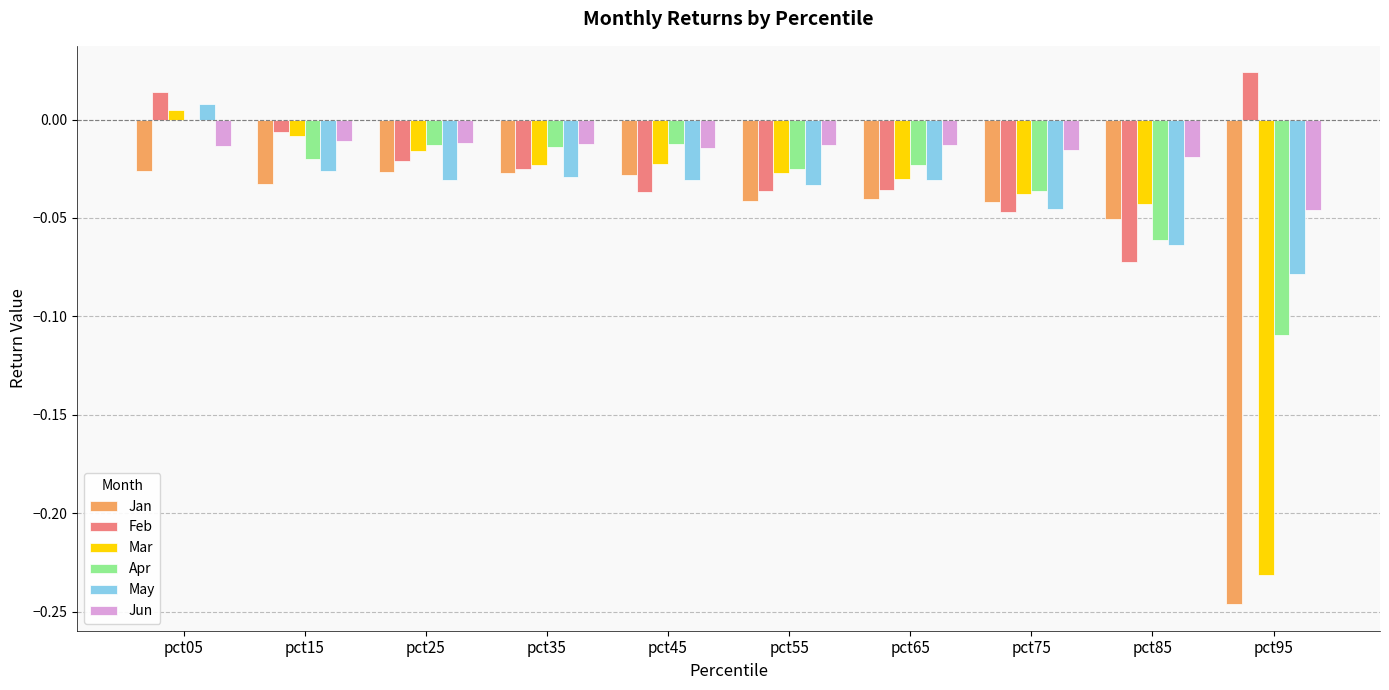

At which label is Mar closest to 0?

pct05